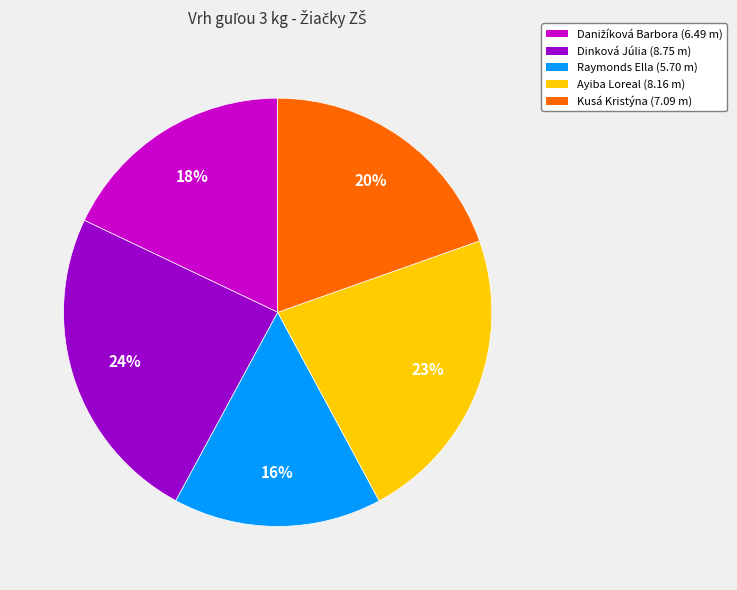

Is there a majority slice in this chart?

No